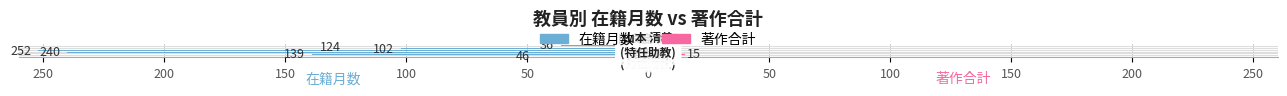

Reading left to right, list all the values displayed in this chart.

在籍月数: 0=-46	50=-139	100=-240	150=-252	200=-102	250=-124	50=-36
著作合計: 0=0	50=15	100=0	150=0	200=0	250=0	50=0